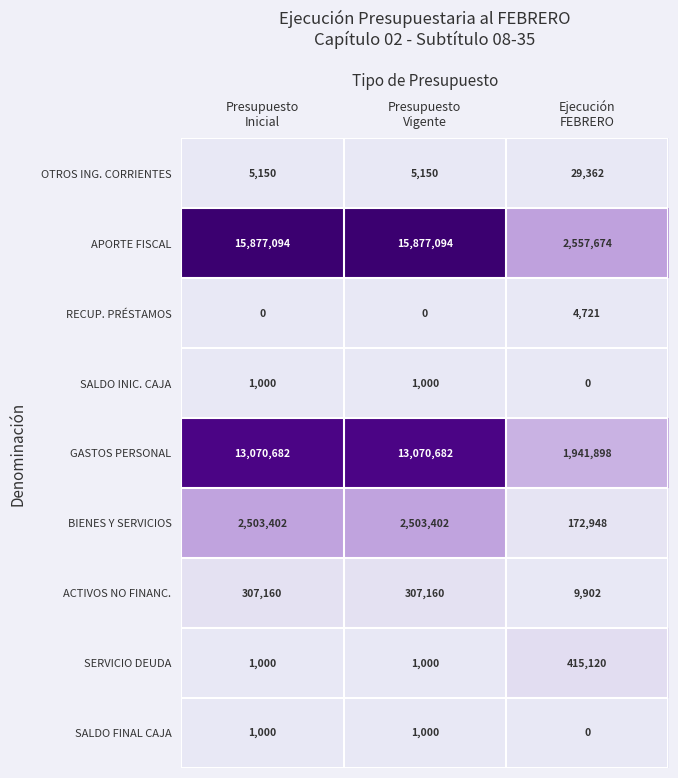

What is the minimum value for OTROS ING. CORRIENTES?

5150